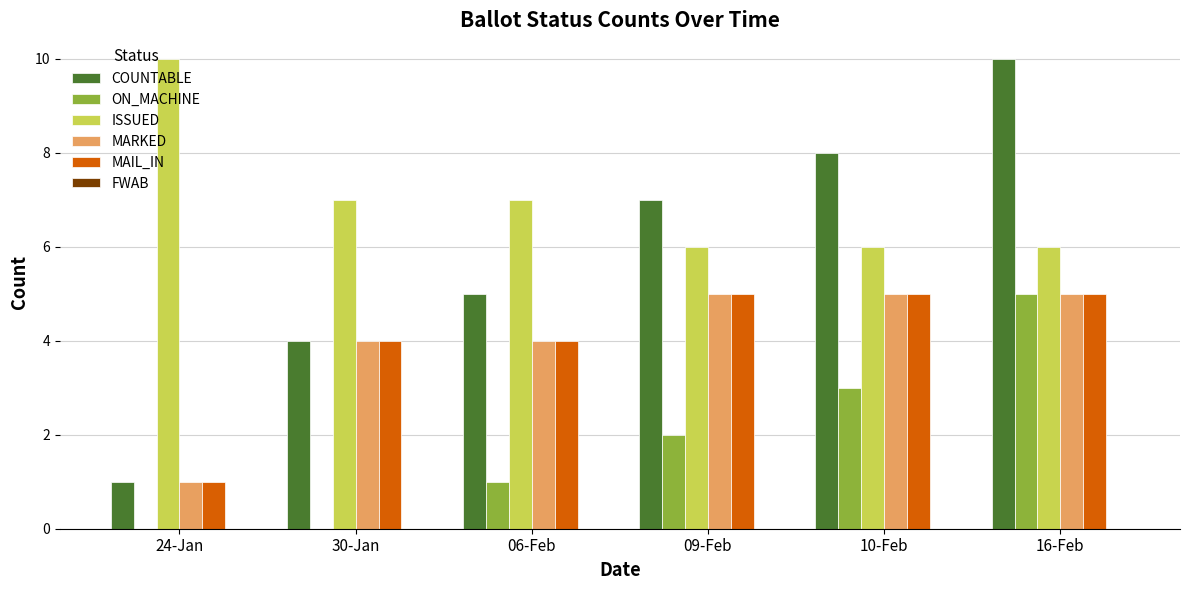

The value of MARKED at 16-Feb is 5. True or false?

True